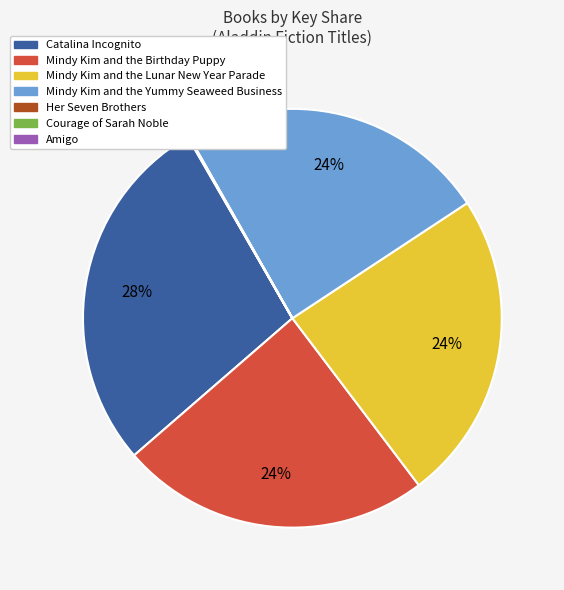

To the nearest percent, what is the difference between the largest and smallest slice percentages?

28%